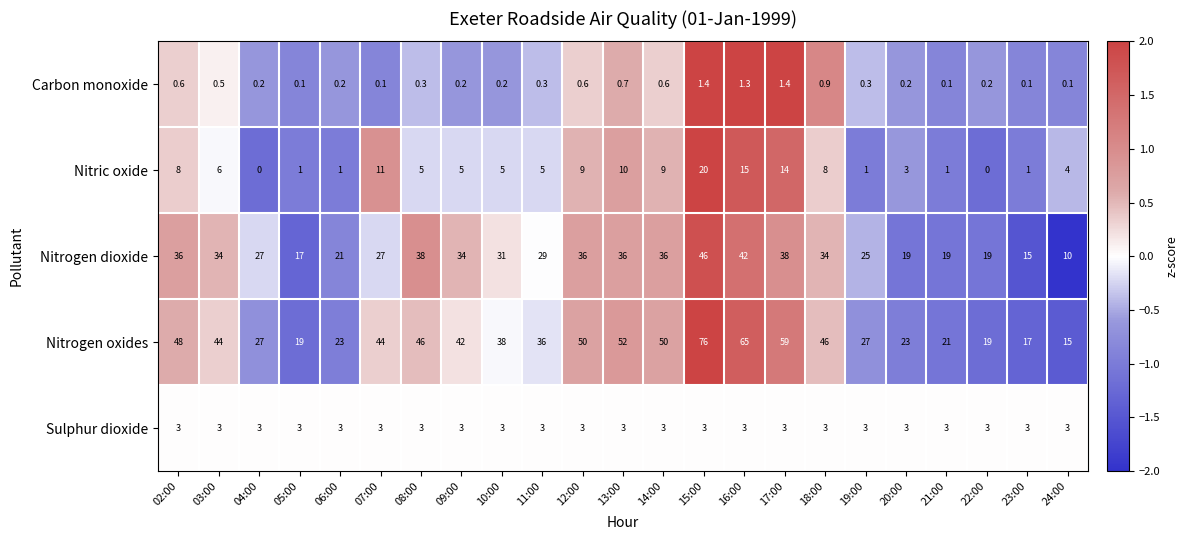

What is the sum of all Nitrogen dioxide values?

669.0